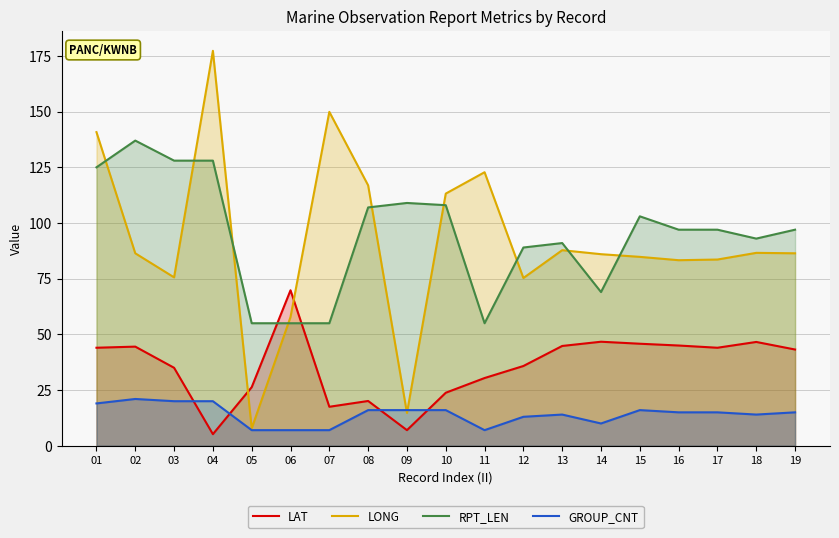

Reading left to right, what are all the values shown in this chart?

LAT: 44.0	44.5	35.0	5.2	26.3	69.8	17.5	20.1	7.0	23.8	30.4	35.8	44.8	46.7	45.8	45.0	44.0	46.6	43.2
LONG: 140.8	86.4	75.6	177.3	7.8	57.8	149.9	116.9	14.7	113.2	122.8	75.3	87.8	86.0	84.8	83.3	83.6	86.6	86.4
RPT_LEN: 125.0	137.0	128.0	128.0	55.0	55.0	55.0	107.0	109.0	108.0	55.0	89.0	91.0	69.0	103.0	97.0	97.0	93.0	97.0
GROUP_CNT: 19.0	21.0	20.0	20.0	7.0	7.0	7.0	16.0	16.0	16.0	7.0	13.0	14.0	10.0	16.0	15.0	15.0	14.0	15.0